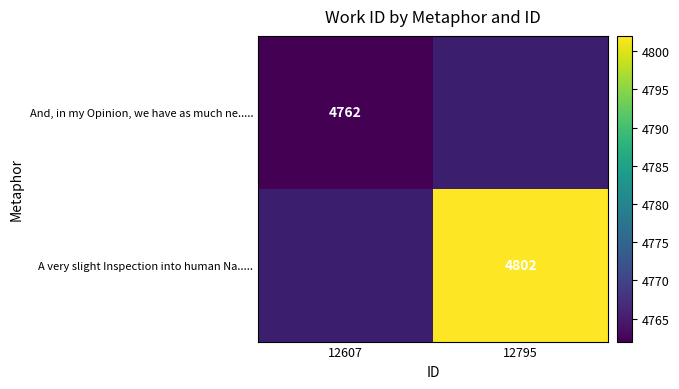

Is it true that A very slight Inspection into human Na..... equals 8547.7 at 12795?

False